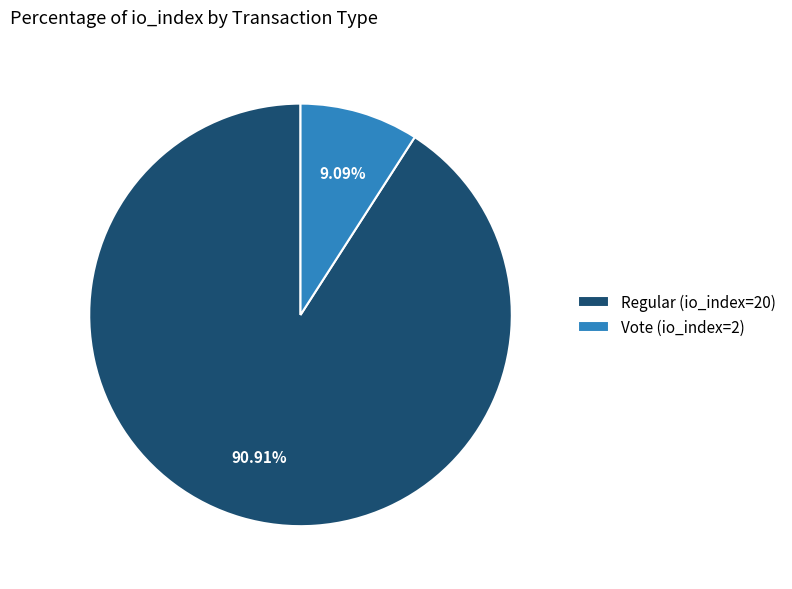

Is there any slice that represents more than half of the pie?

Yes